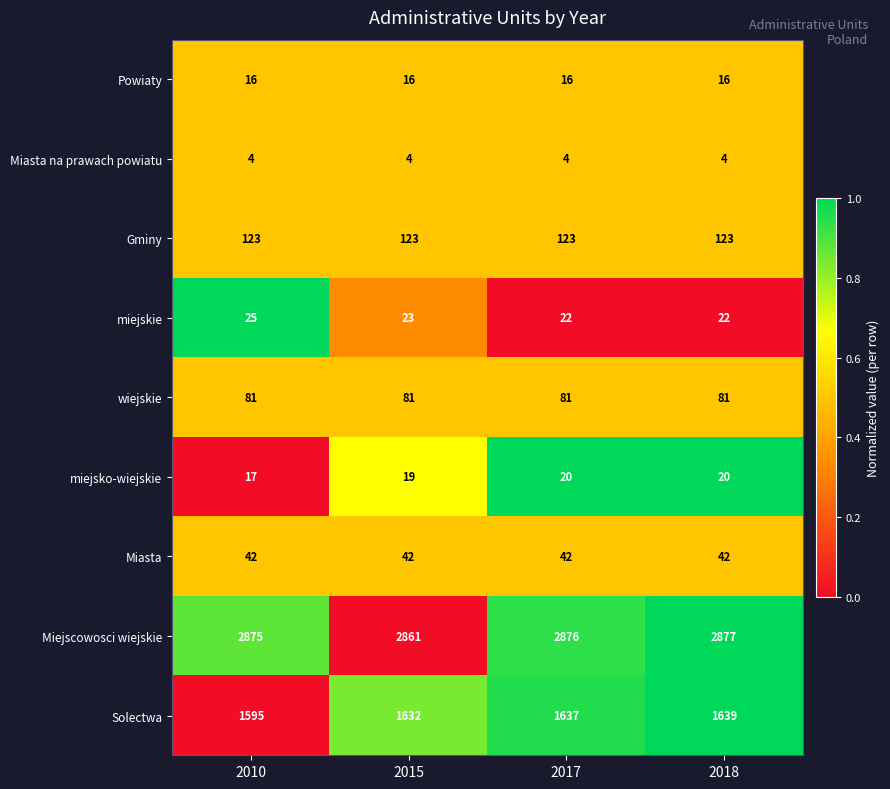

At which label does miejskie first exceed 23?

2010